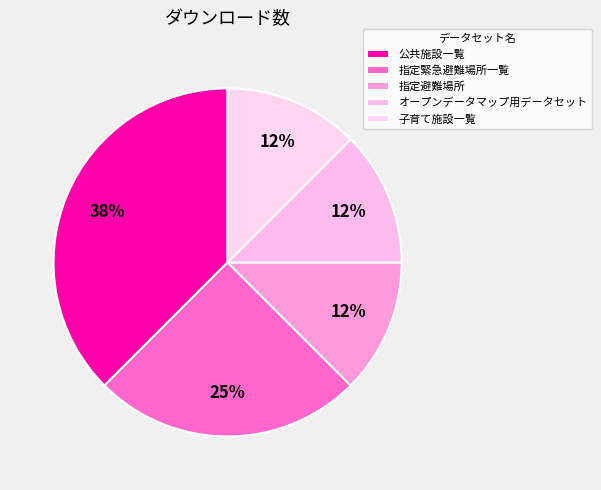

To the nearest percent, what portion does 指定緊急避難場所一覧 represent?

25%